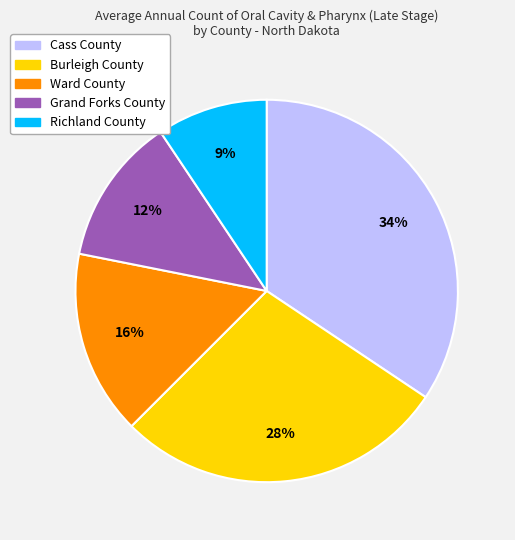

To the nearest percent, what is the average slice percentage?

20%